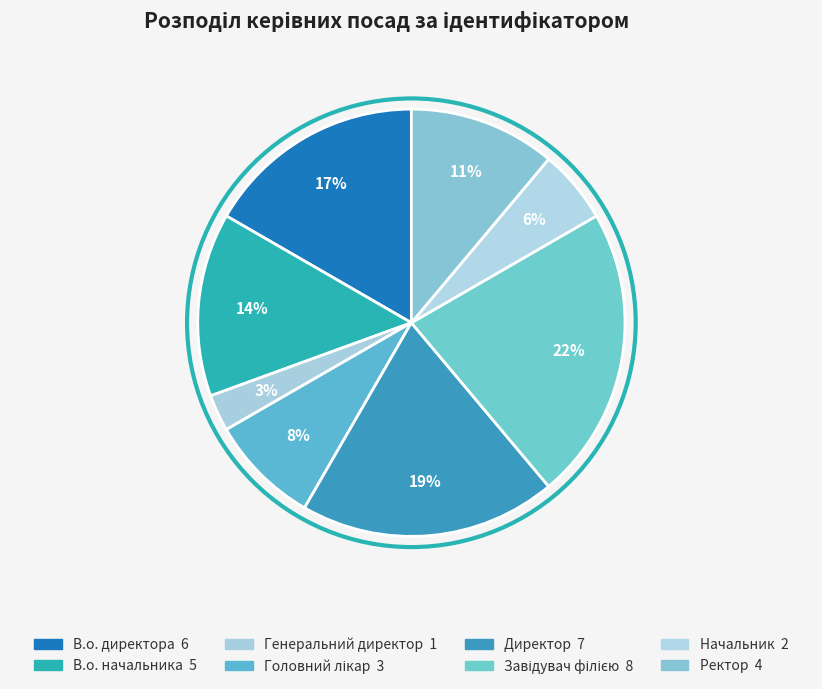

Is there any slice that represents more than half of the pie?

No